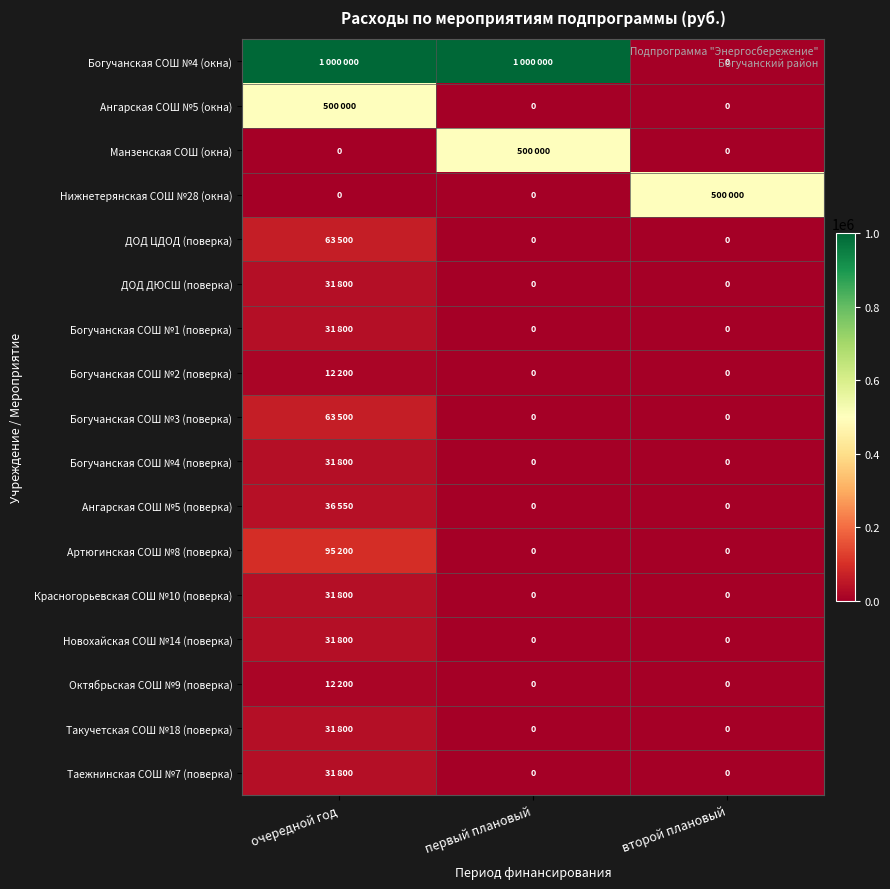

What is the highest value of the Ангарская СОШ №5 (окна) series?

500000